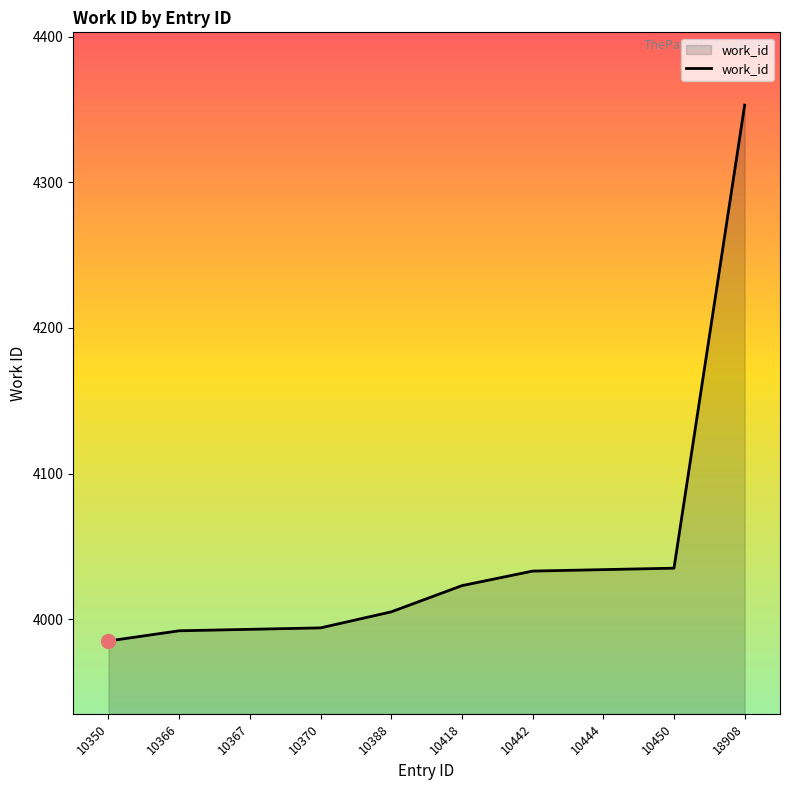

The chart shows a value of 3994 at 10370. True or false?

True